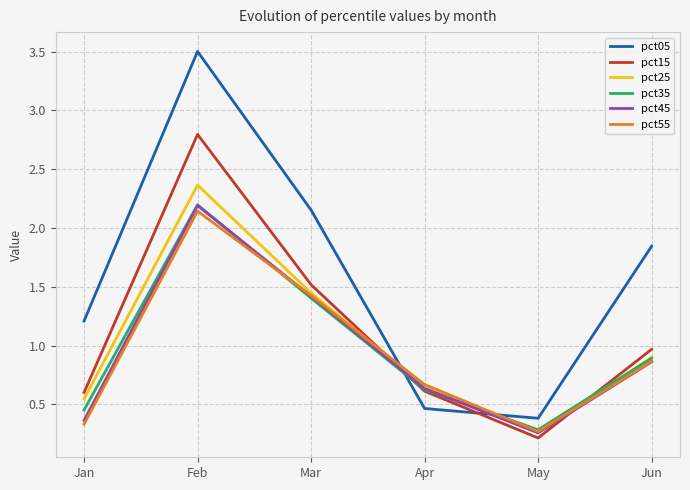

The value of pct15 at Jan is 0.6. True or false?

True